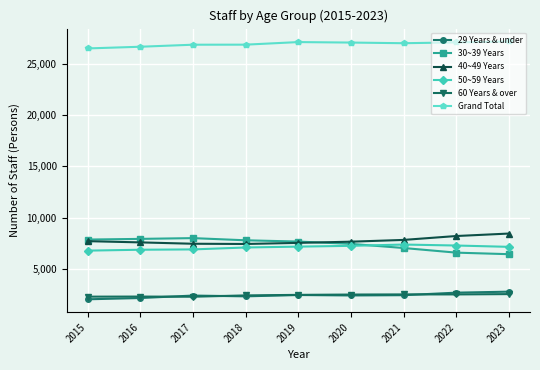

True or false: 50~59 Years and 60 Years & over cross at least once.

False